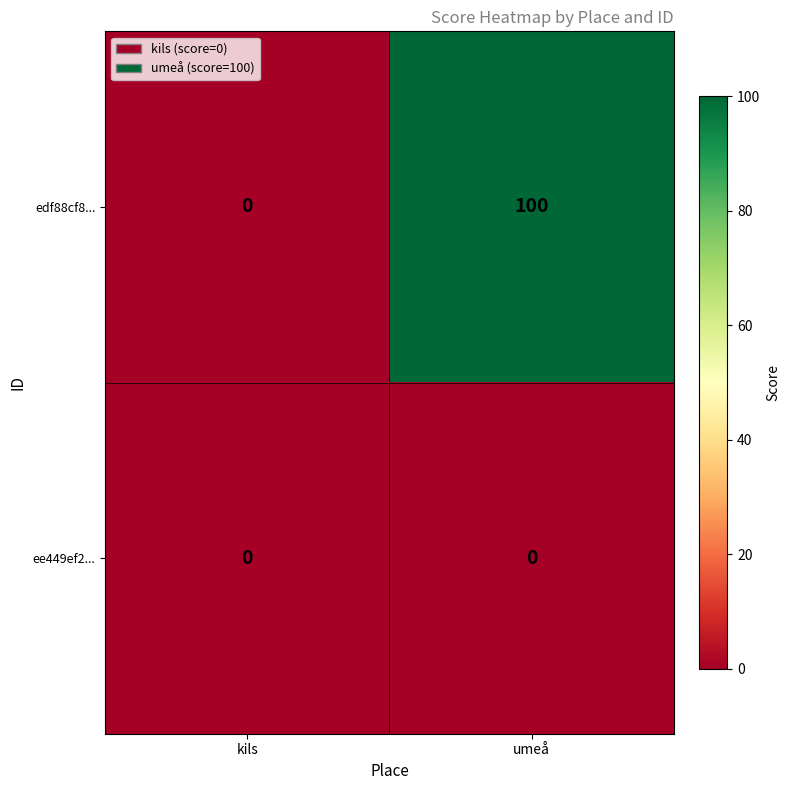

Reading left to right, transcribe all the data shown in this chart.

edf88cf8...: 0	100
ee449ef2...: 0	0